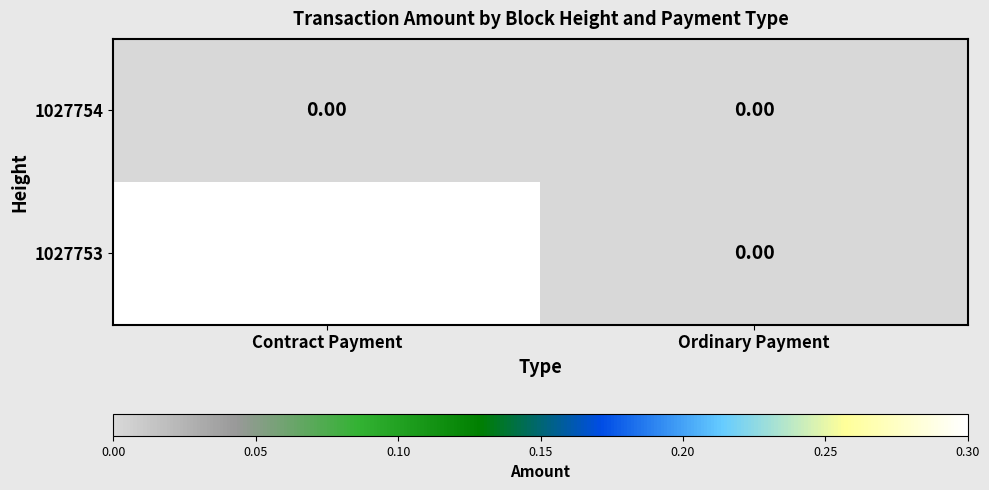

What is the spread (max minus min) of values at Contract Payment?

0.3